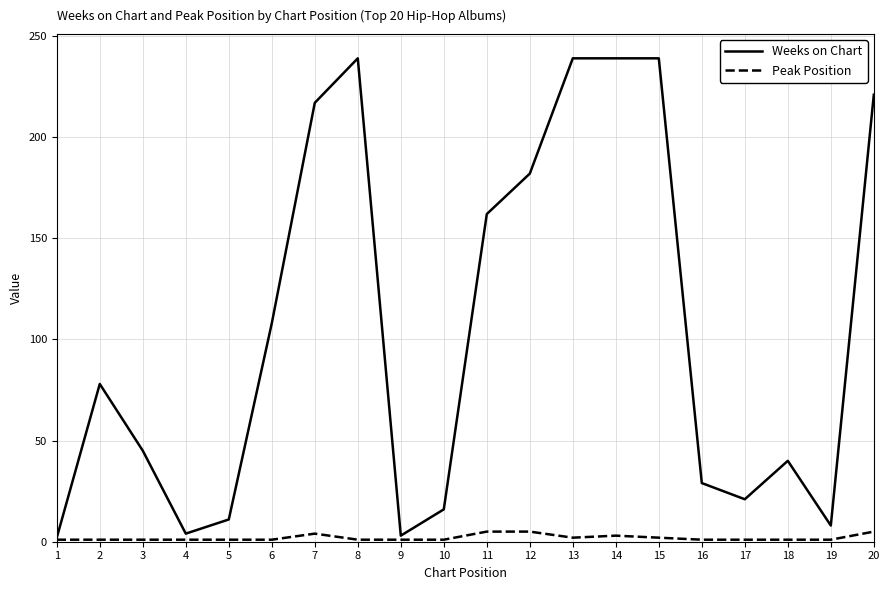

Rank the series at 10 from highest to lowest value.

Weeks on Chart, Peak Position